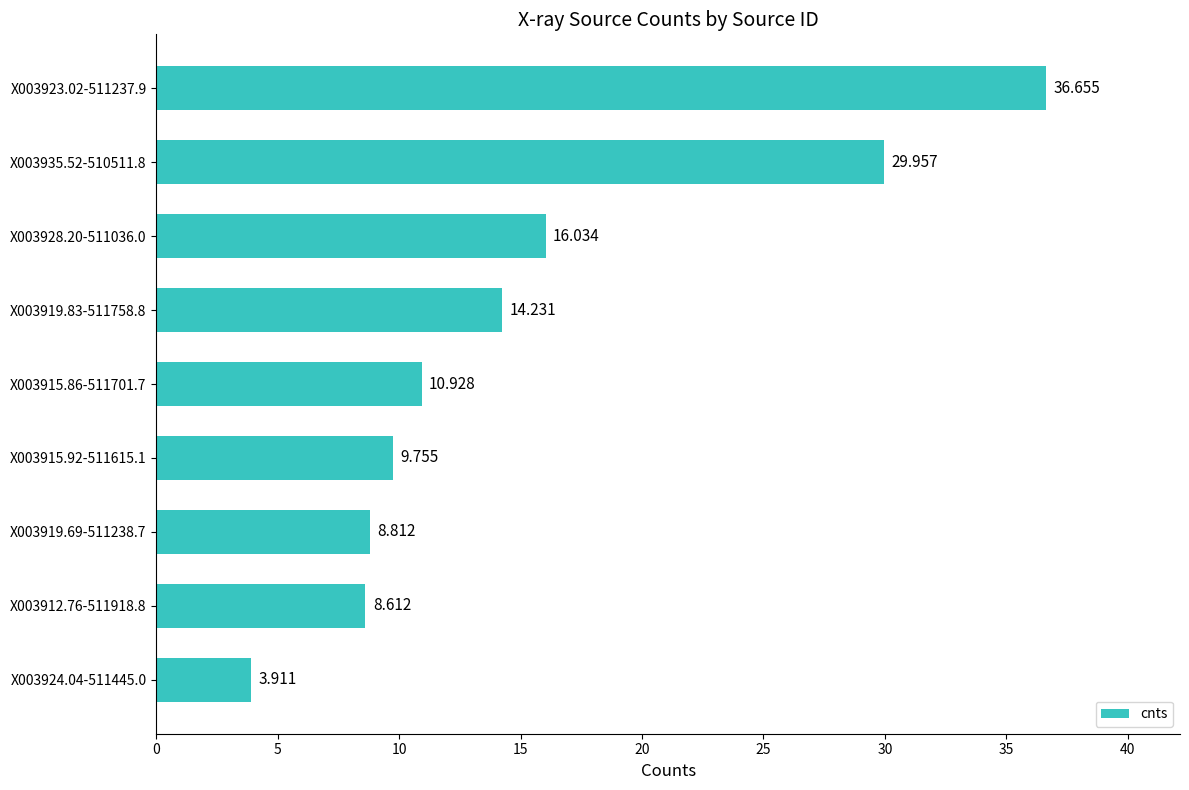

Rank the categories by value from highest to lowest.

X003923.02-511237.9, X003935.52-510511.8, X003928.20-511036.0, X003919.83-511758.8, X003915.86-511701.7, X003915.92-511615.1, X003919.69-511238.7, X003912.76-511918.8, X003924.04-511445.0